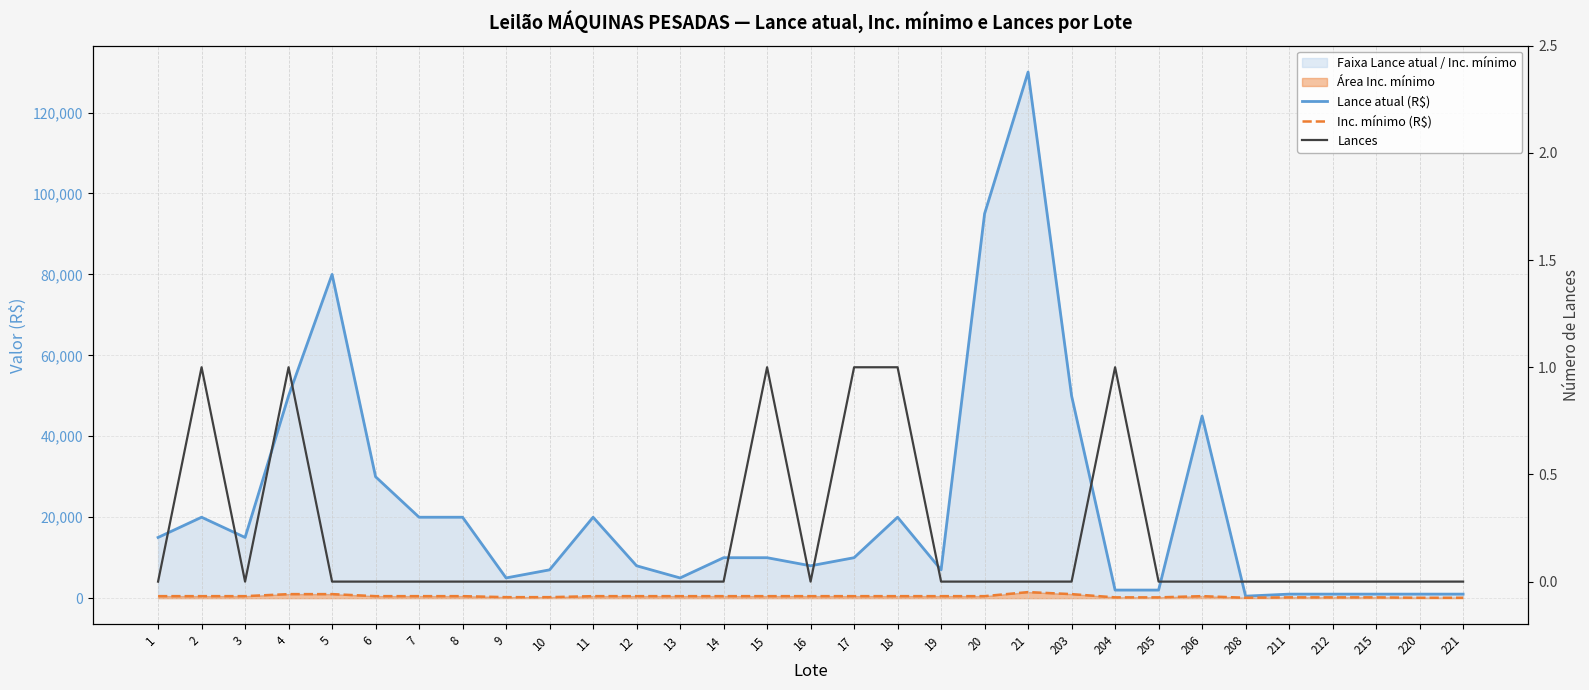

The Lance atual (R$) series shows 500 at 208. True or false?

True